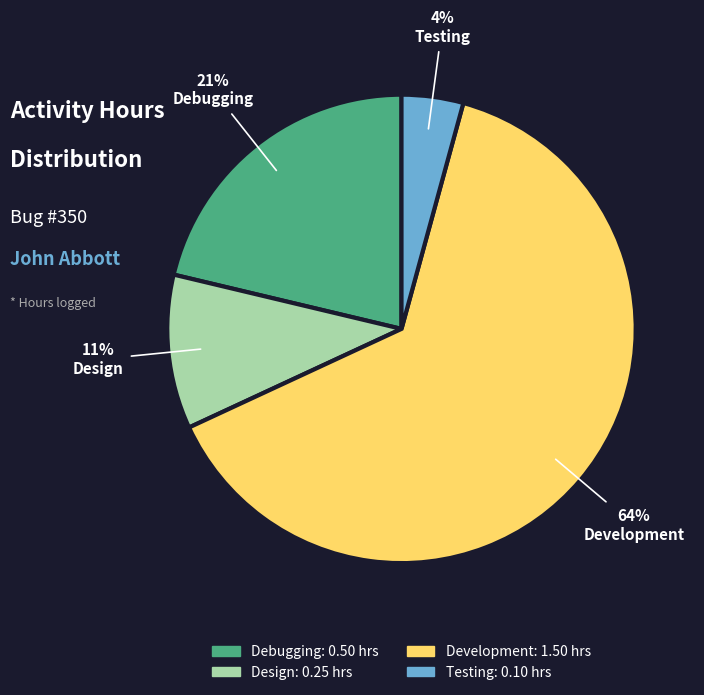

Is the sum of Debugging and Development greater than half?

Yes